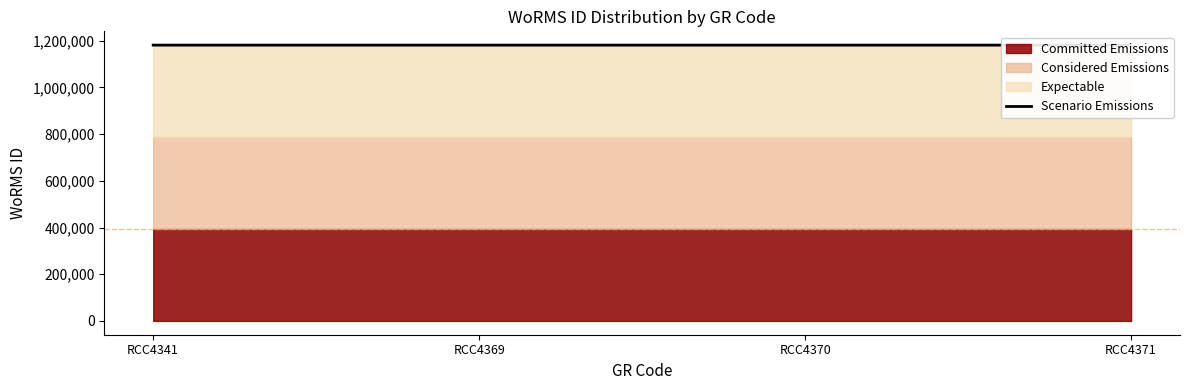

Reading left to right, extract all data points from this chart.

1180848	1180866	1180866	1180866